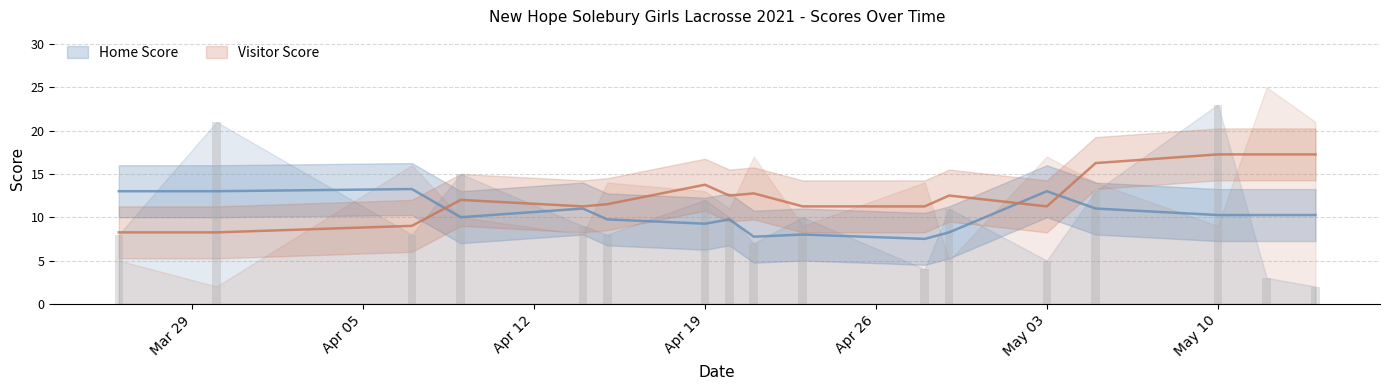

How many categories are shown in the chart?

17